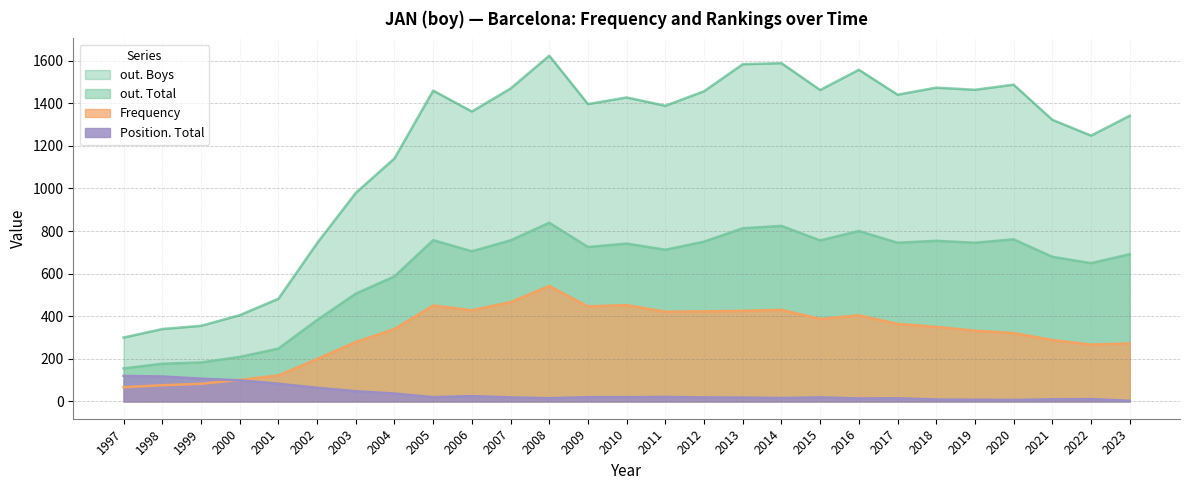

Reading left to right, list all the values displayed in this chart.

out. Boys: 300	340	355	405	482	743	979	1141	1459	1361	1469	1623	1396	1427	1388	1456	1583	1588	1462	1557	1440	1473	1463	1487	1322	1248	1341
out. Total: 155	177	183	209	248	382	506	587	757	705	756	839	725	741	712	750	813	824	756	800	745	754	745	761	679	649	691
Frequency: 67	76	83	101	122	199	279	340	450	428	466	542	446	452	421	423	425	430	387	404	364	350	332	321	288	267	272
Position. Total: 120	117	107	99	83	64	48	37	20	25	19	15	20	20	21	19	18	16	19	14	15	9	8	7	10	11	3